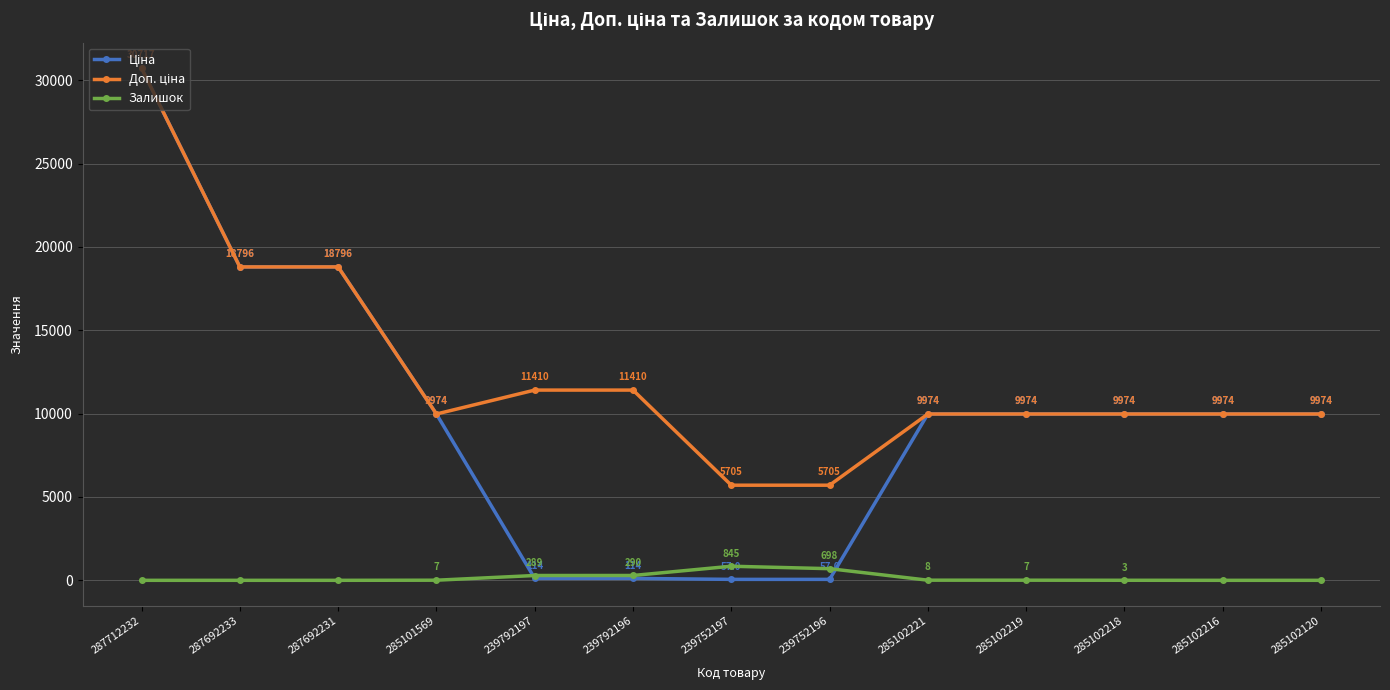

Does the chart have visible grid lines?

Yes